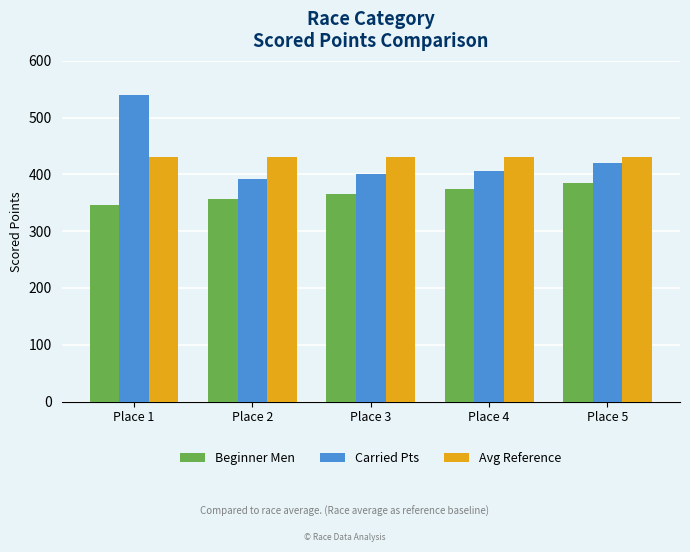

How many bars are there in total?

15